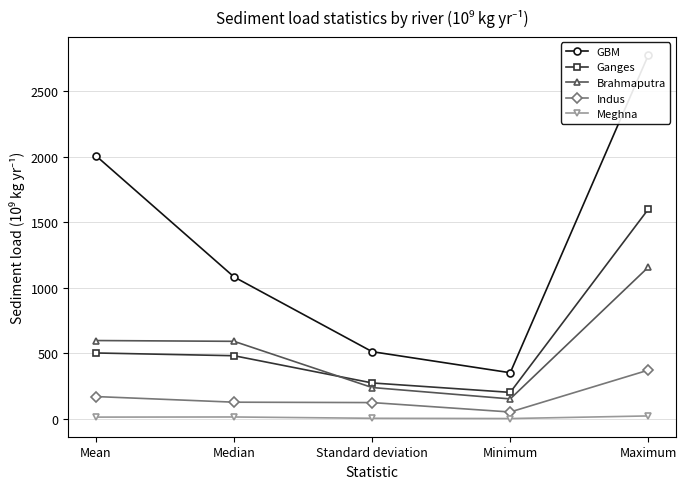

What is the label of the 1st point from the left?

Mean